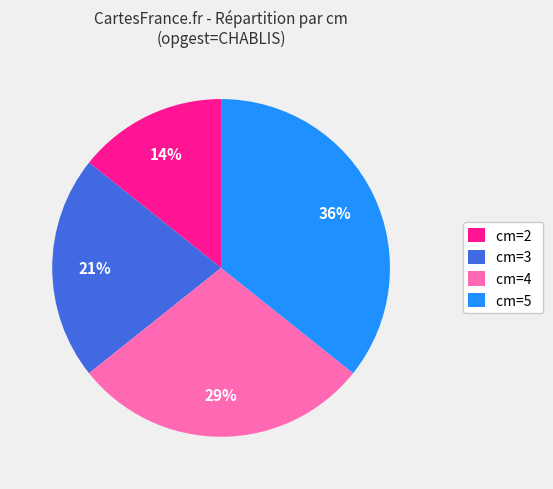

To the nearest percent, what is the average slice percentage?

25%